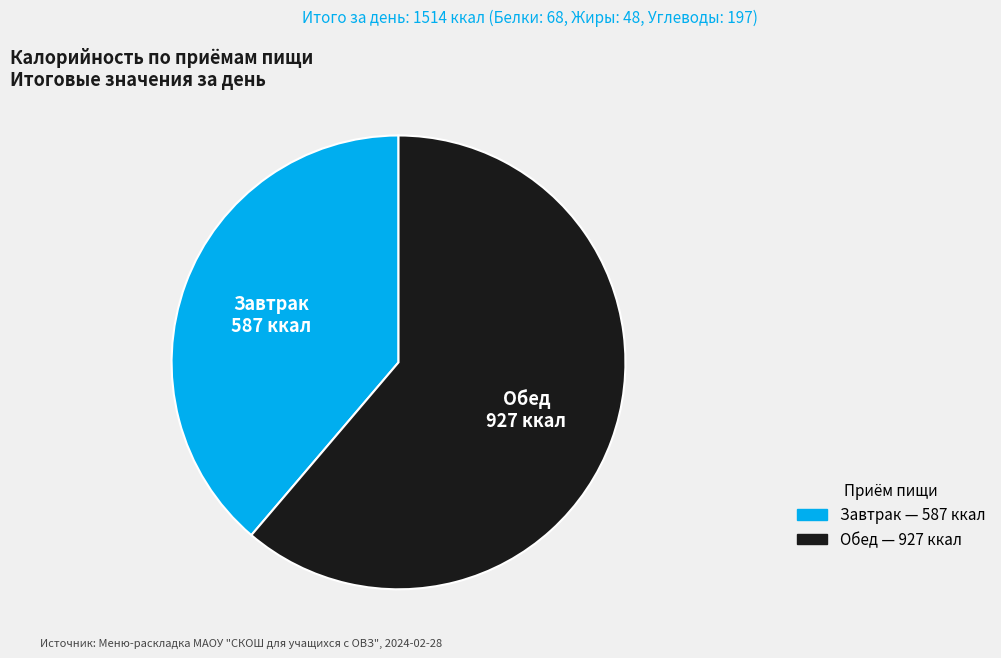

True or false: Завтрак accounts for 39% of the total.

True